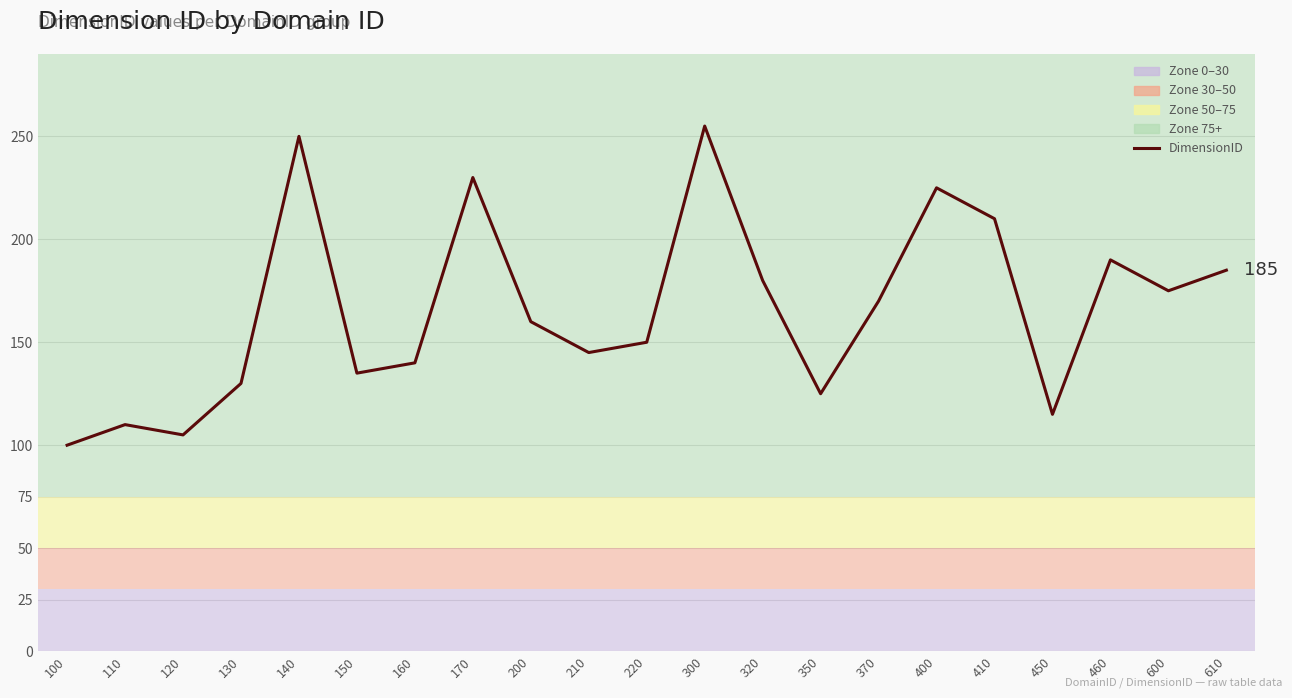

What is the value of the 1st point from the left?

100